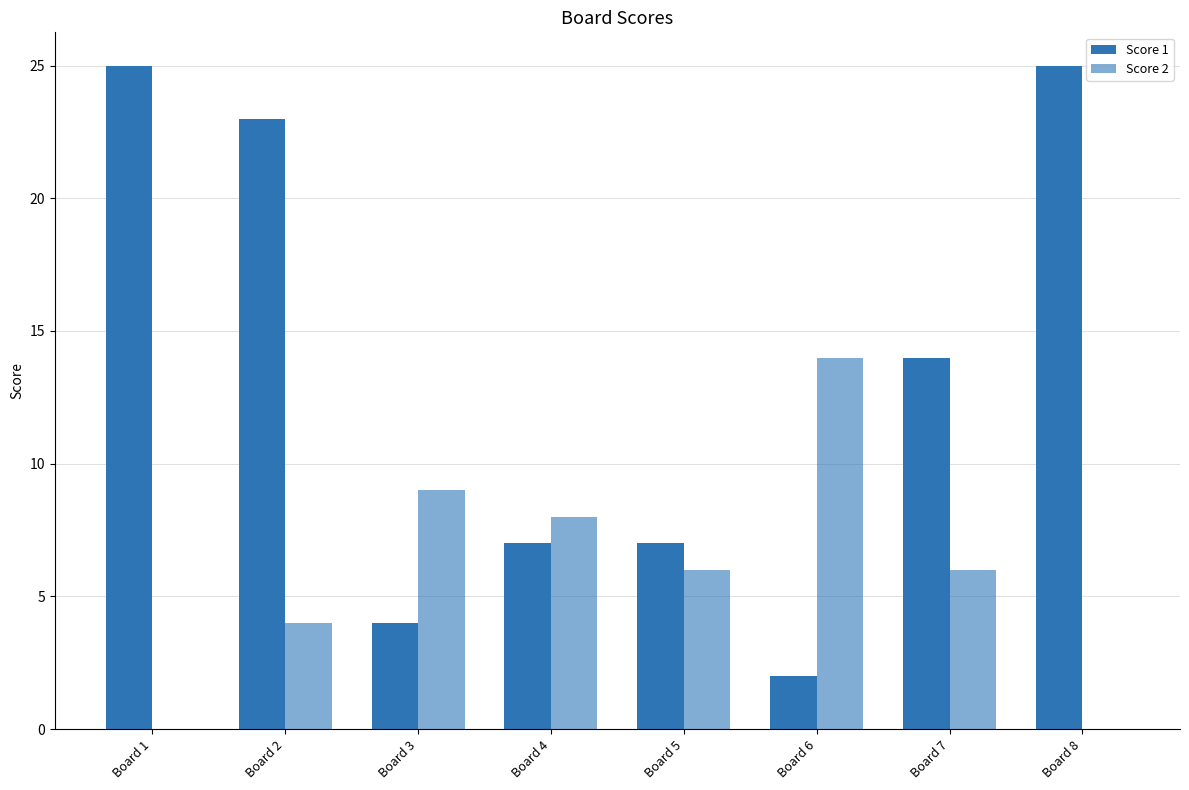

What is the difference between the second highest and minimum values in the Score 2 series?

9